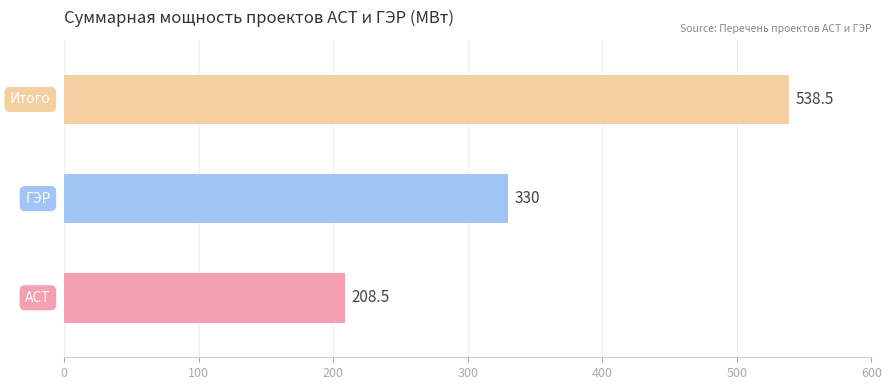

Which label corresponds to the largest value in the chart?

Итого